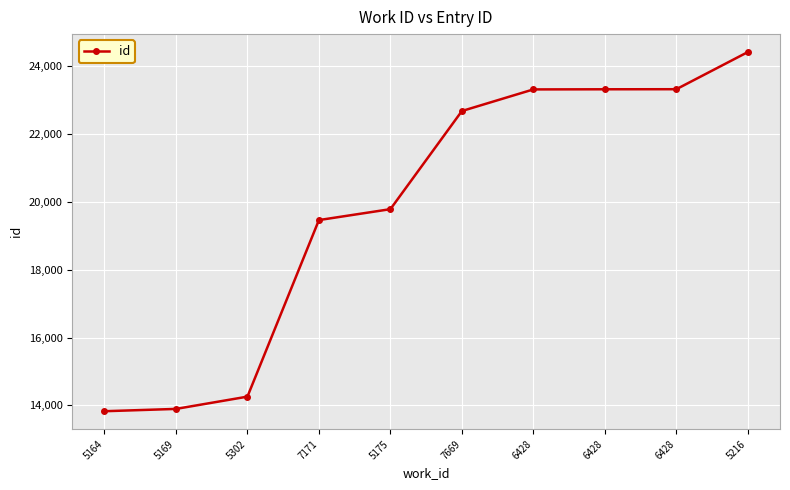

What is the average value?

19827